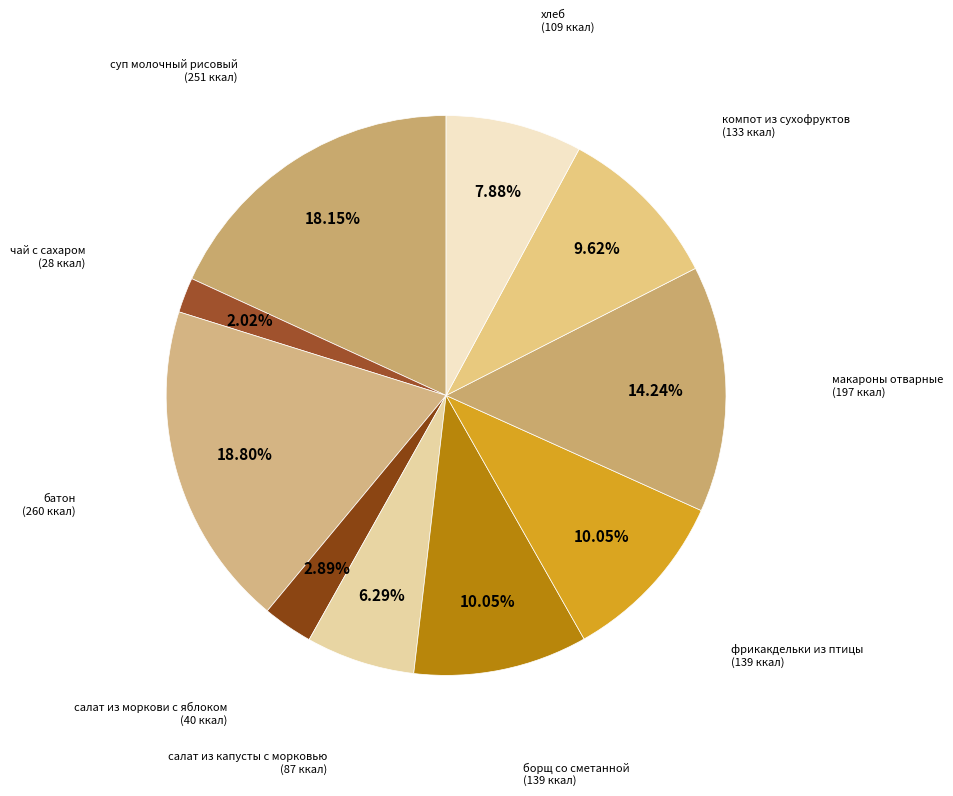

Combined, do салат из капусты с морковью and макароны отварные account for over 50%?

No